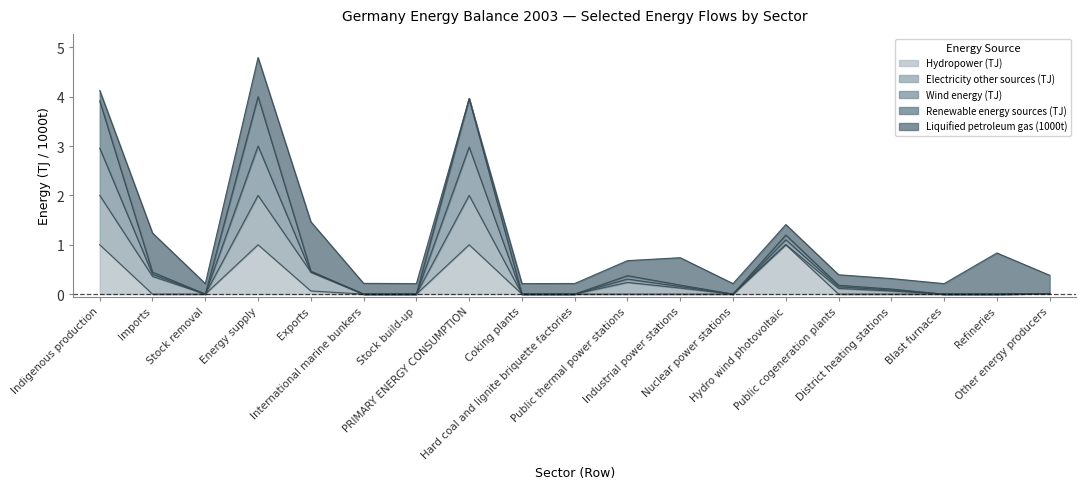

Between Hydro wind photovoltaic and Energy supply, which is larger?

Hydro wind photovoltaic